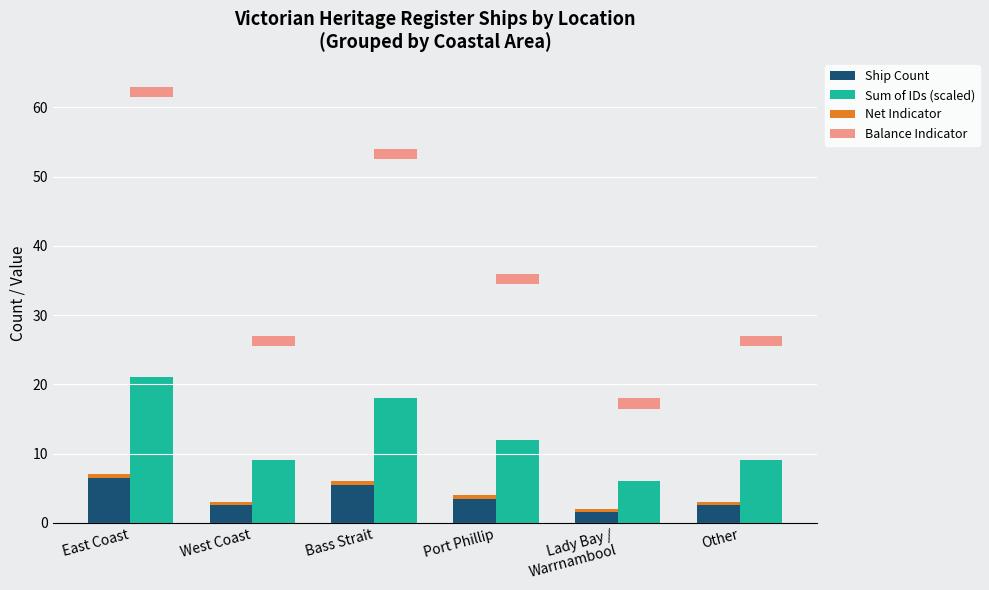

At Lady Bay /
Warrnambool, list the series in order from largest to smallest.

Sum of IDs (scaled), Ship Count, Balance Indicator, Net Indicator